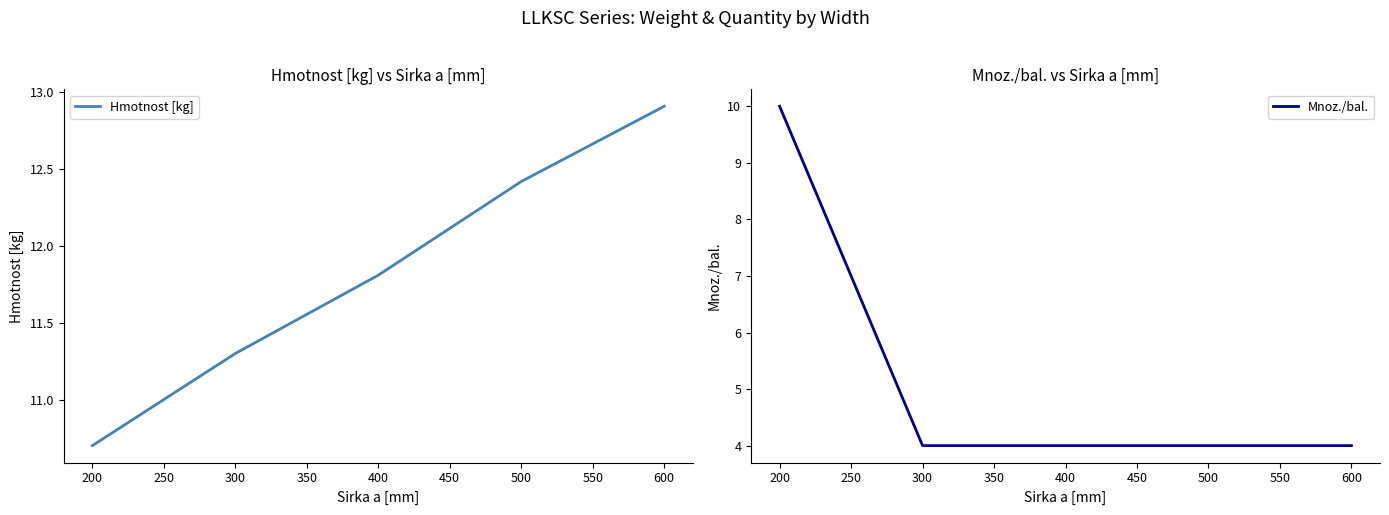

The value of Mnoz./bal. at 200 is 10. True or false?

True